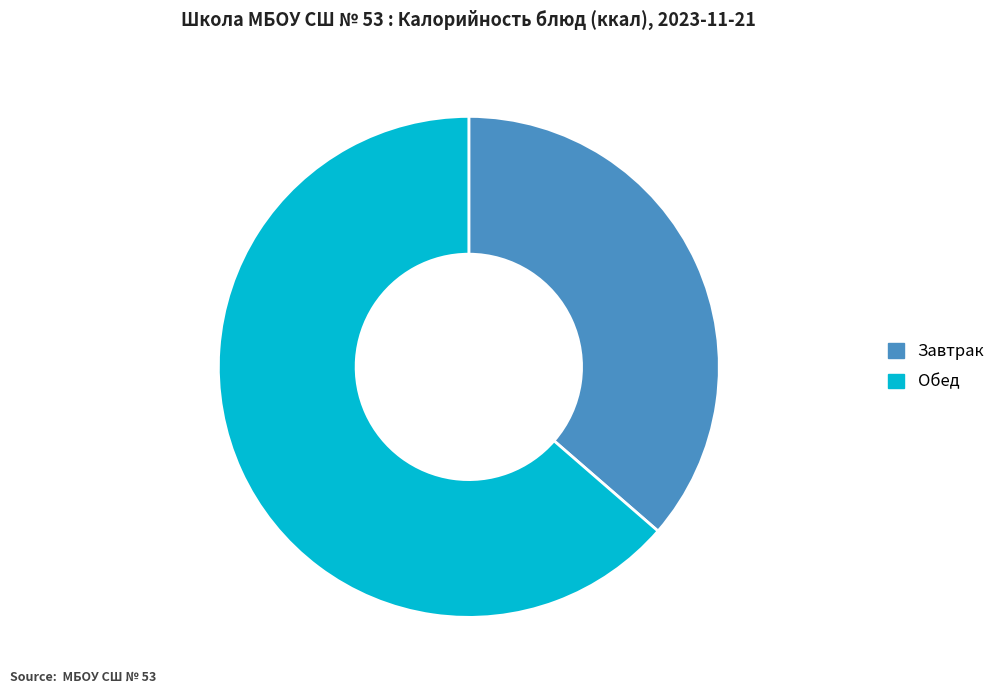

Which category accounts for the majority?

Обед